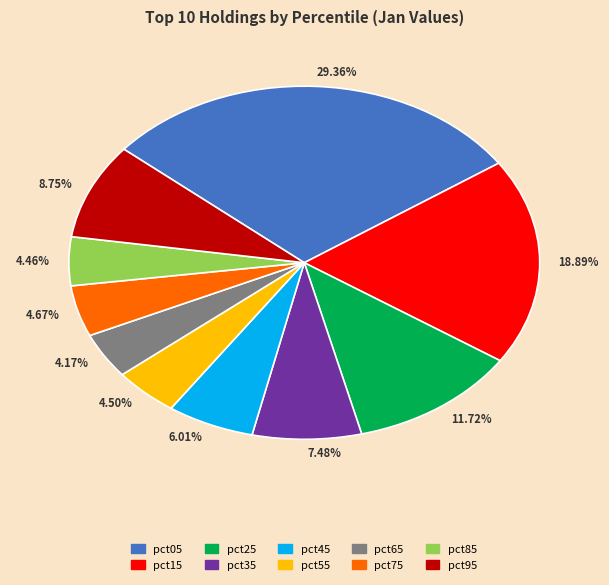

Do 29.36% and 4.17% together represent more than half of the pie?

No